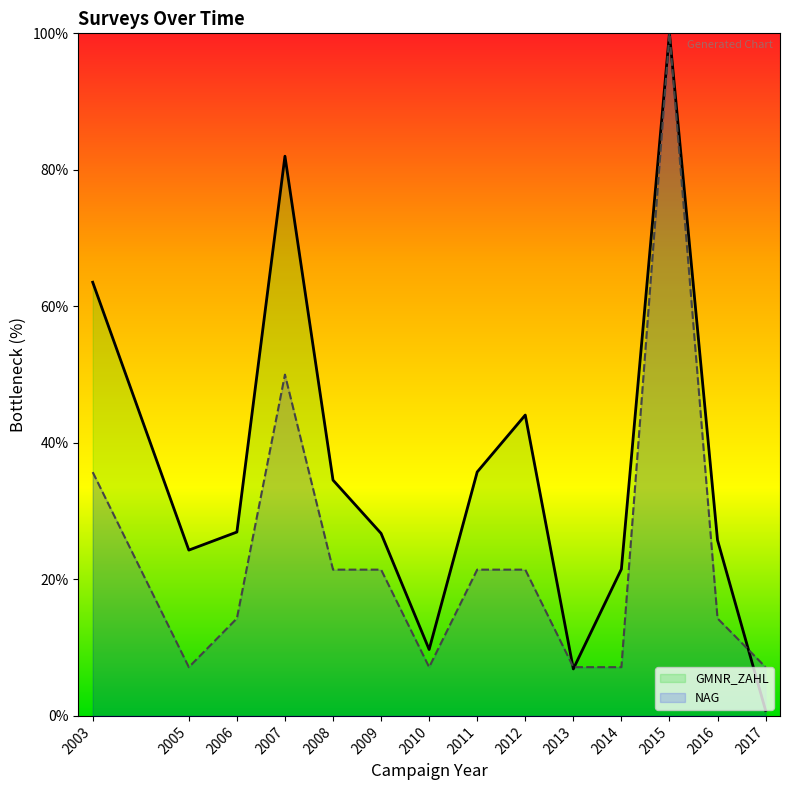

At which category is the sum across all series the highest?

2015